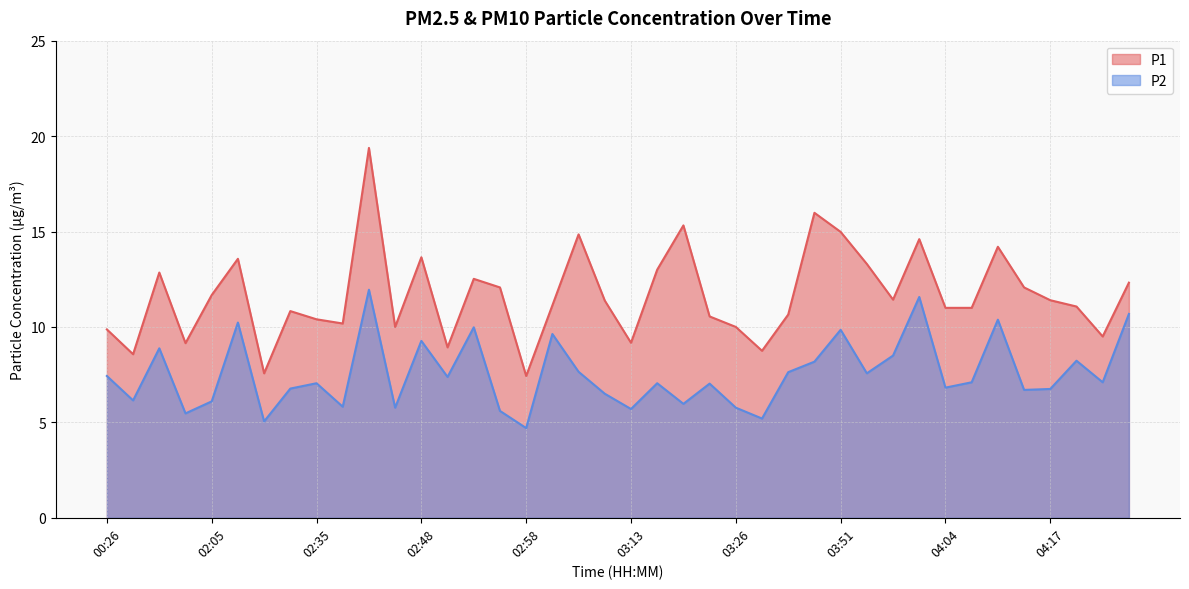

What is the total value across all series at 02:05?

17.8